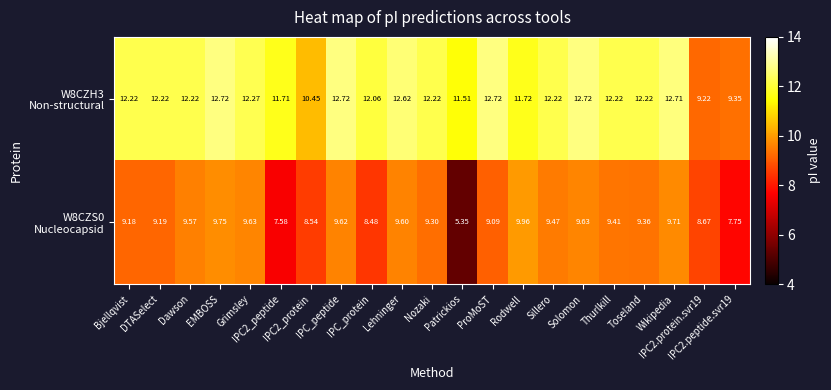

Count the number of categories in the chart.

21